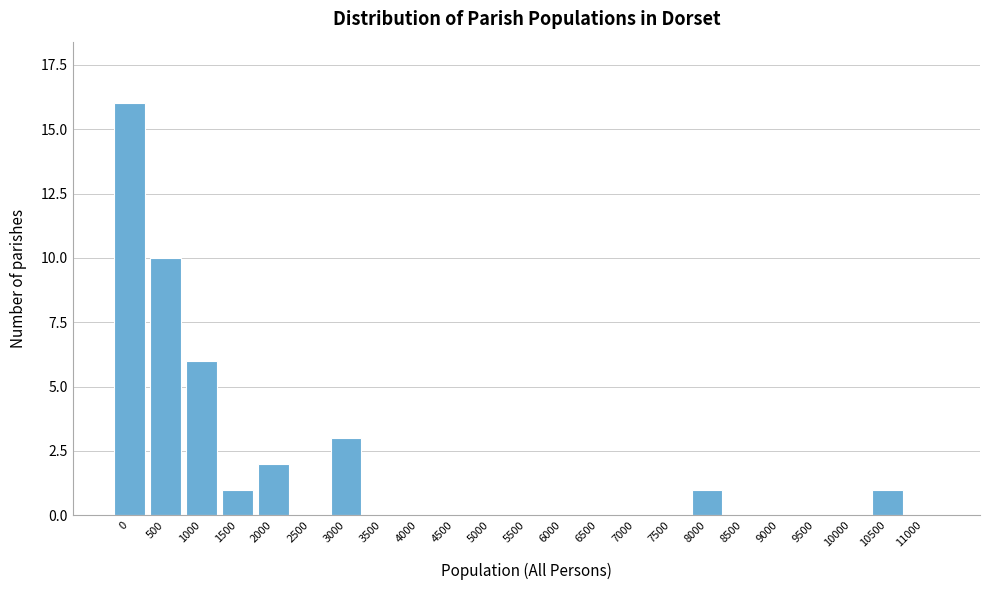

Reading left to right, transcribe all the data shown in this chart.

0=16	500=10	1000=6	1500=1	2000=2	2500=0	3000=3	3500=0	4000=0	4500=0	5000=0	5500=0	6000=0	6500=0	7000=0	7500=0	8000=1	8500=0	9000=0	9500=0	10000=0	10500=1	11000=0